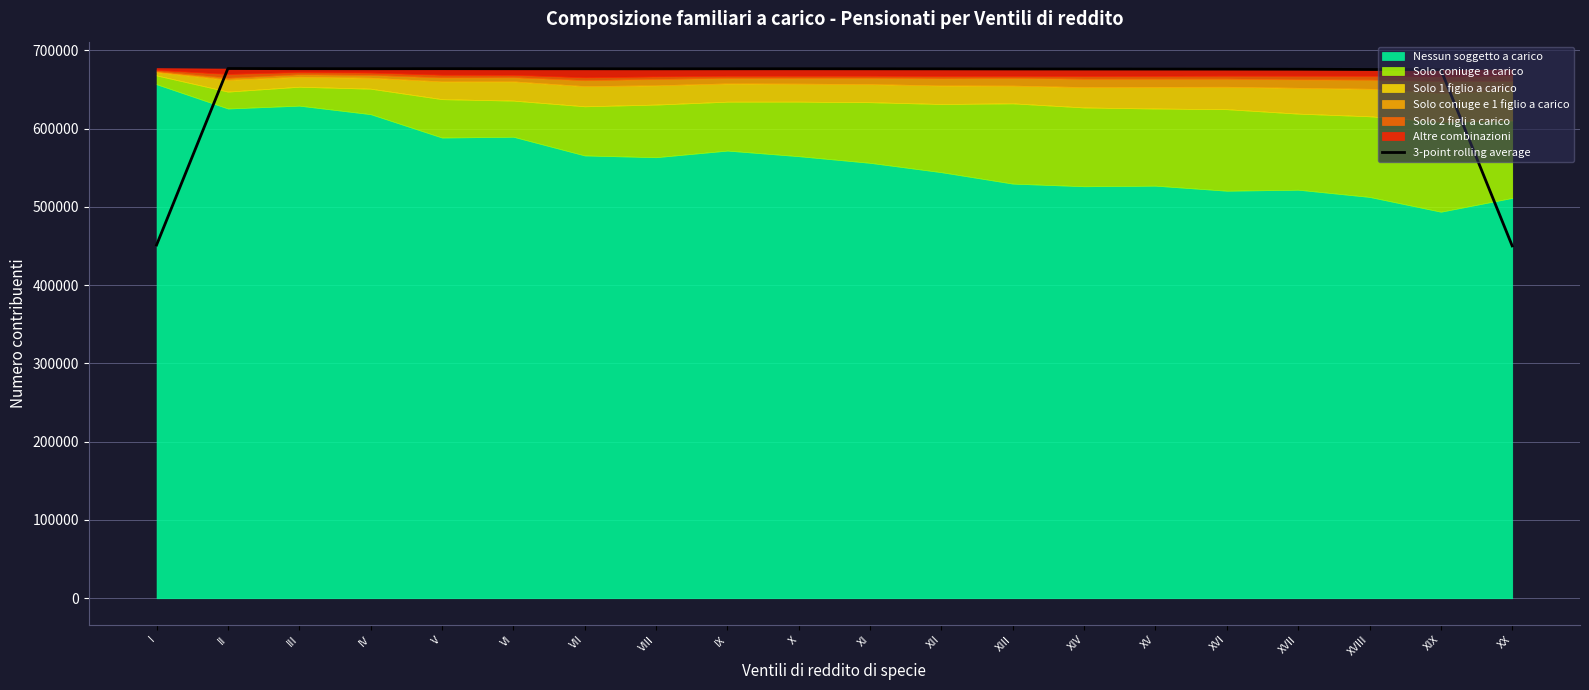

At which category does the chart reach its peak across all series?

II